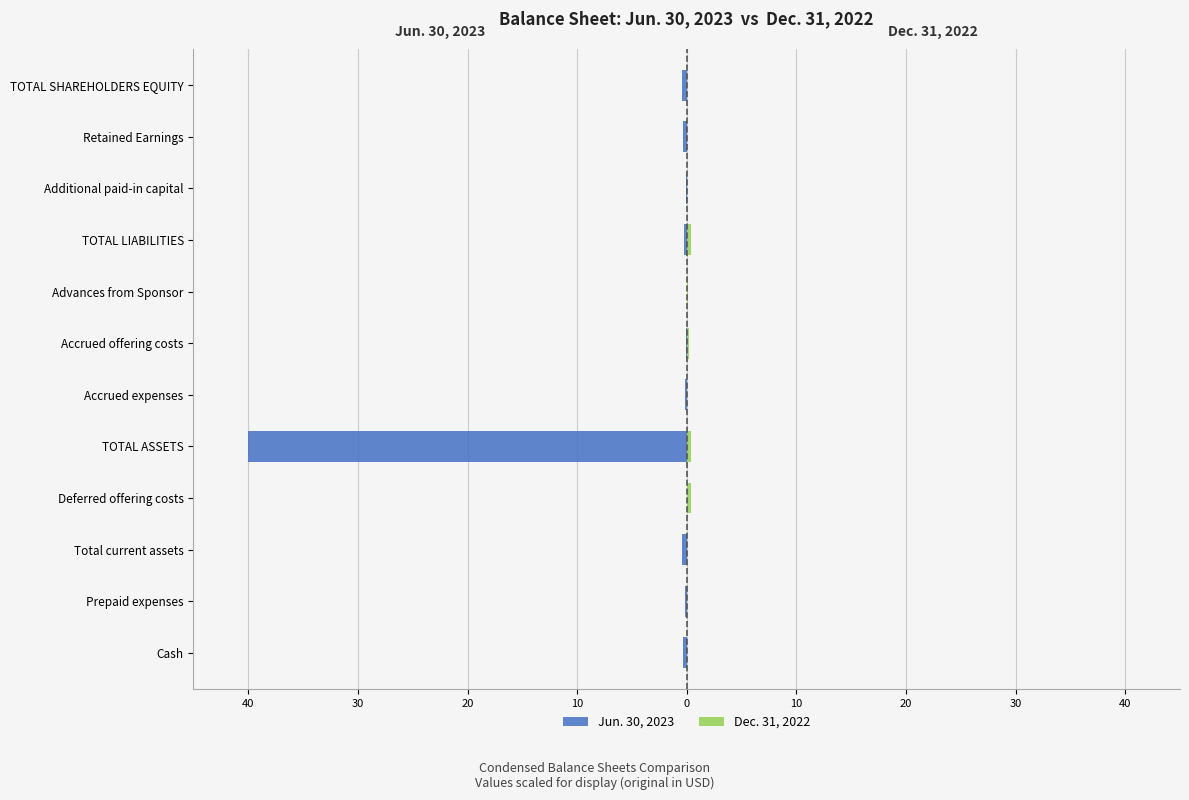

Rank the series by their average value, from highest to lowest.

Dec. 31, 2022, Jun. 30, 2023